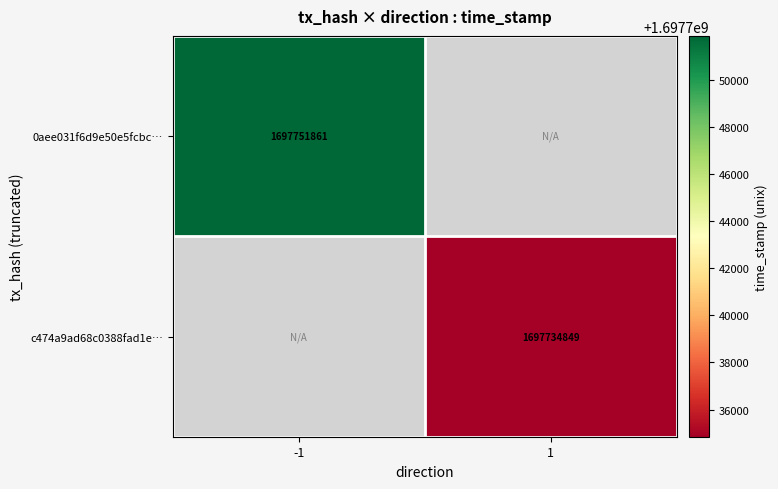

At how many categories does at least one series exceed 1697735969?

1